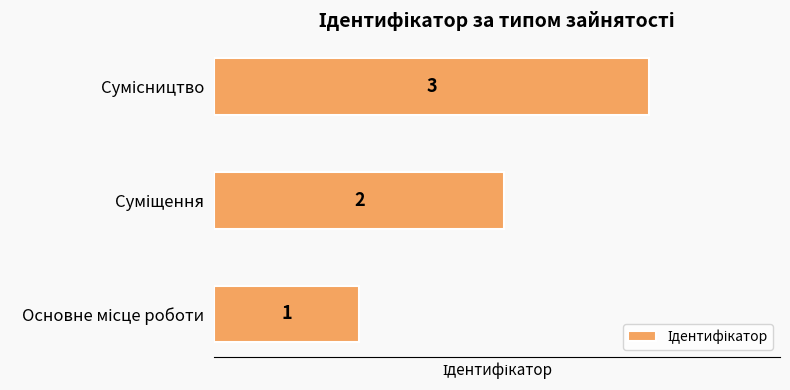

What is the average value?

2